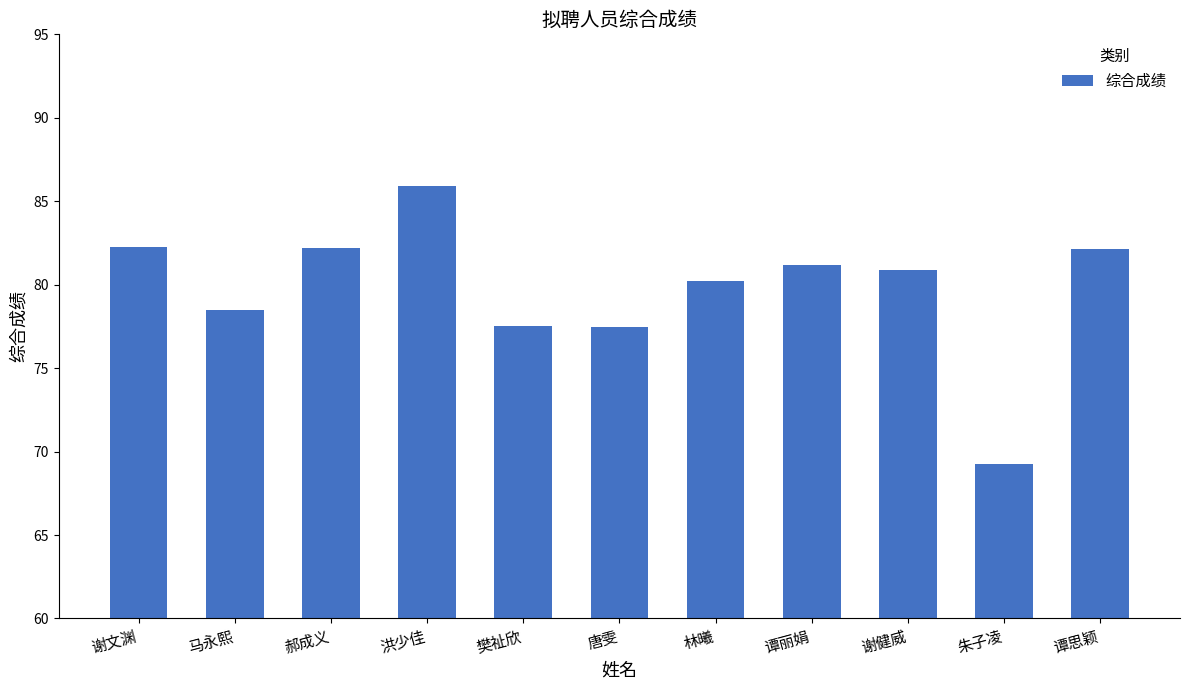

What is the label of the 9th bar from the right?

郝成义